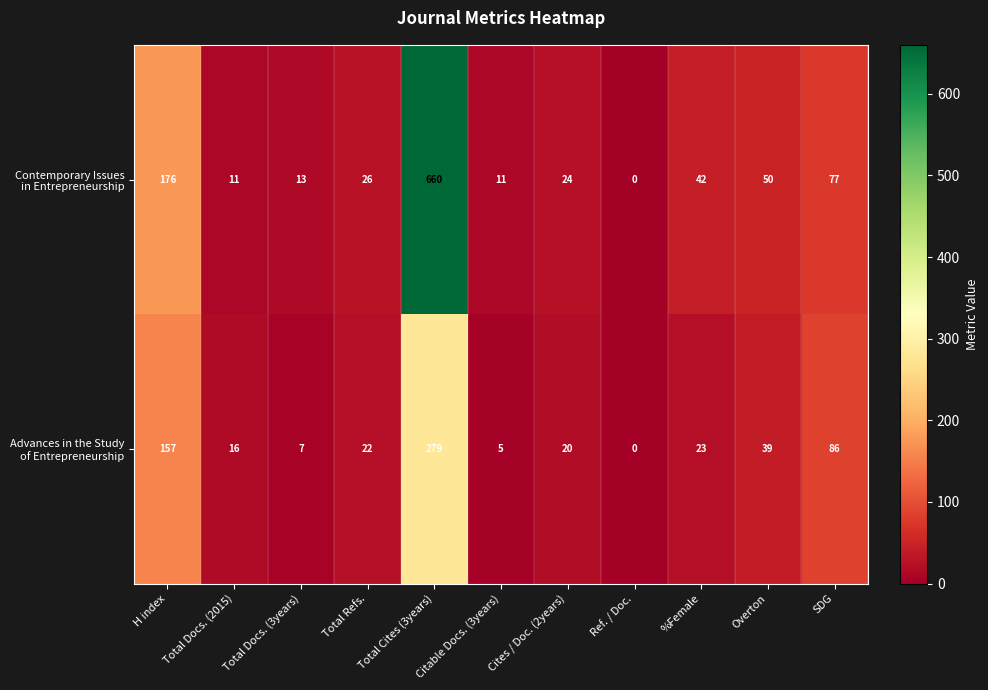

Which category has the lowest value across all series?

Ref. / Doc.